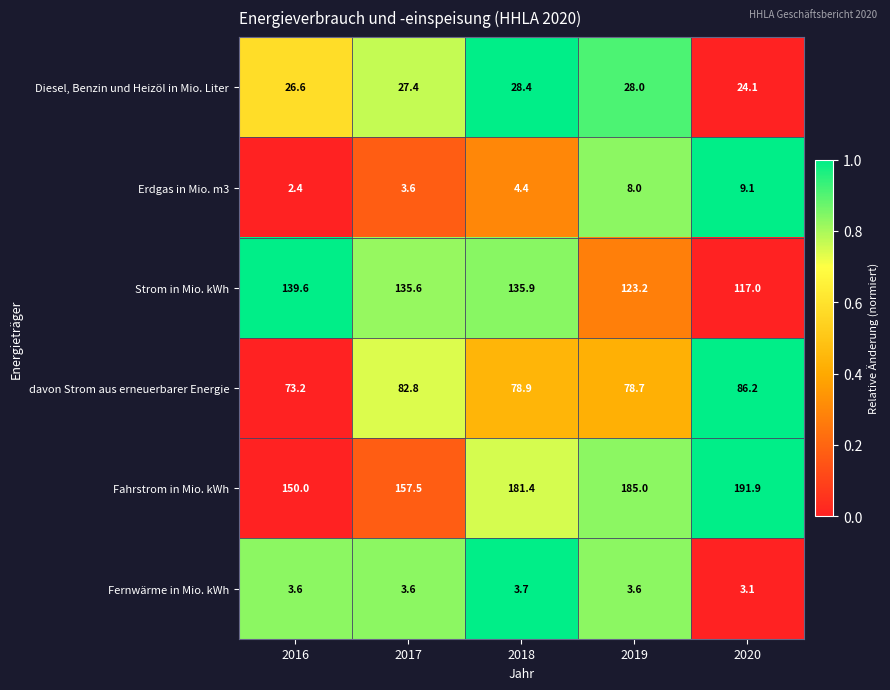

Which series has the largest range (max minus min)?

Fahrstrom in Mio. kWh